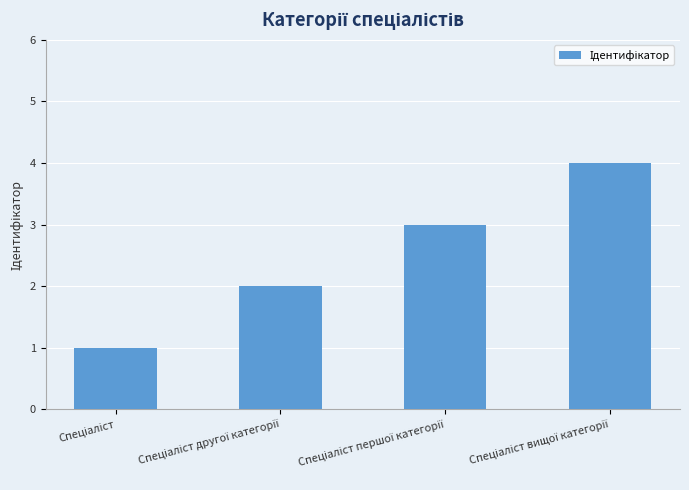

What is the sum of all values?

10